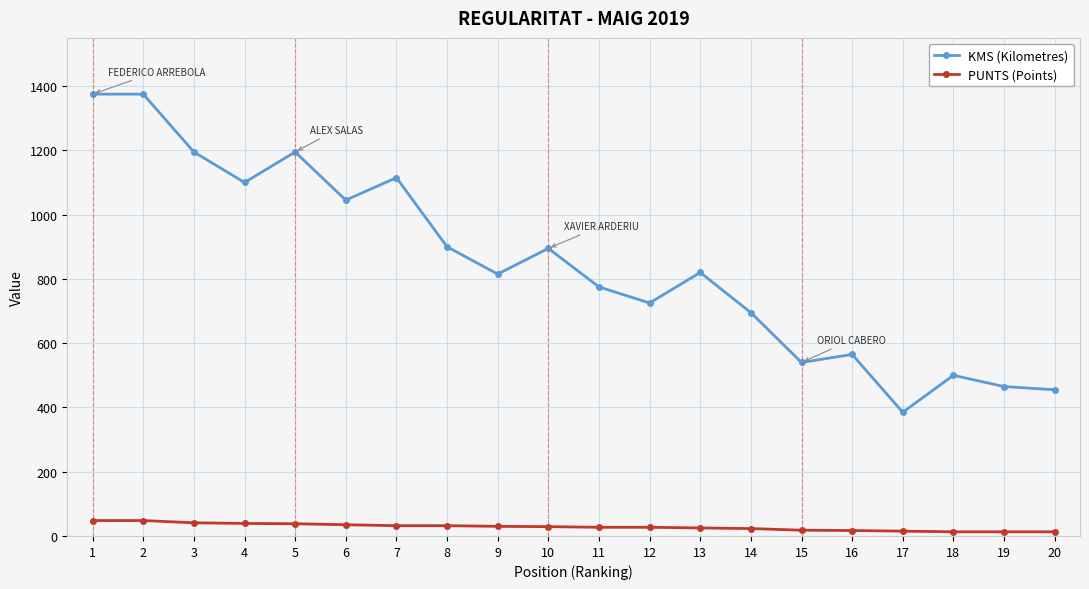

How many data points in PUNTS (Points) are less than 29?

10